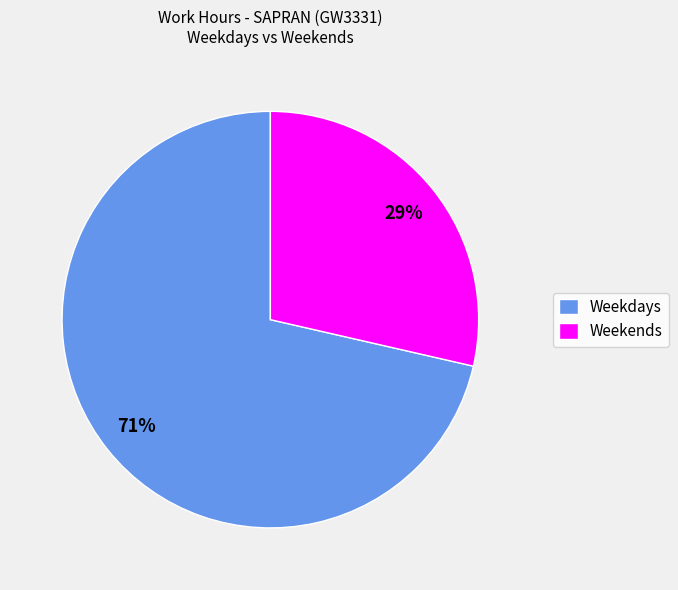

Combined, do Weekends and Weekdays account for over 50%?

Yes